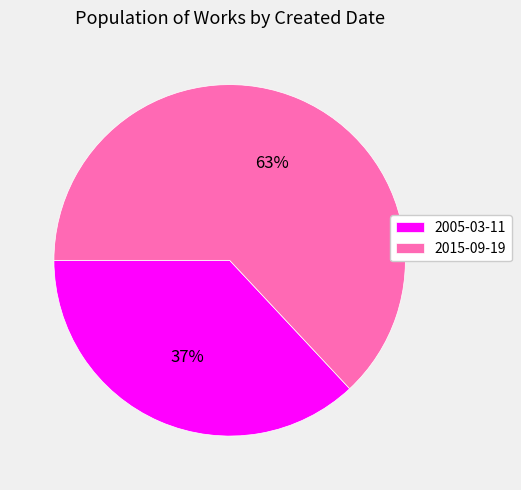

To the nearest percent, what is the difference between the largest and smallest slice percentages?

26%